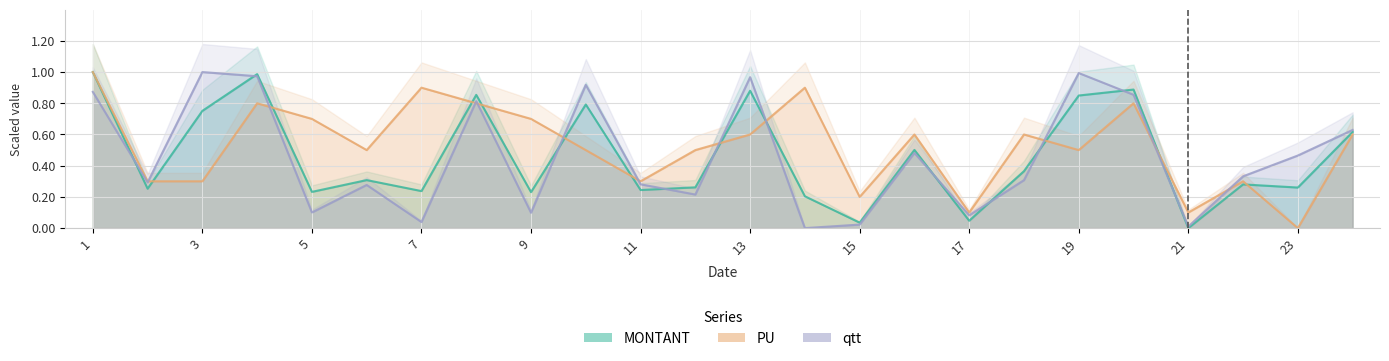

Rank the series at 13 from lowest to highest value.

PU, MONTANT, qtt